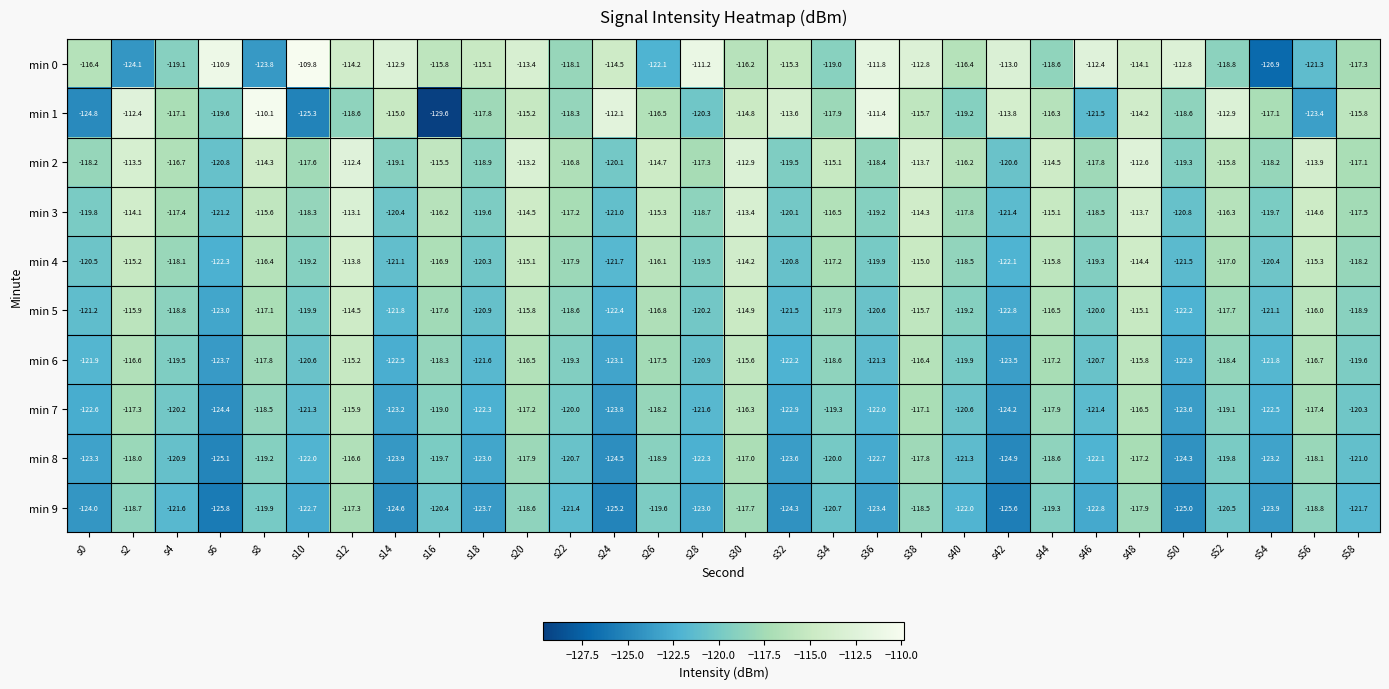

Is the value of min 5 at s10 greater than the value of min 6 at s6?

Yes